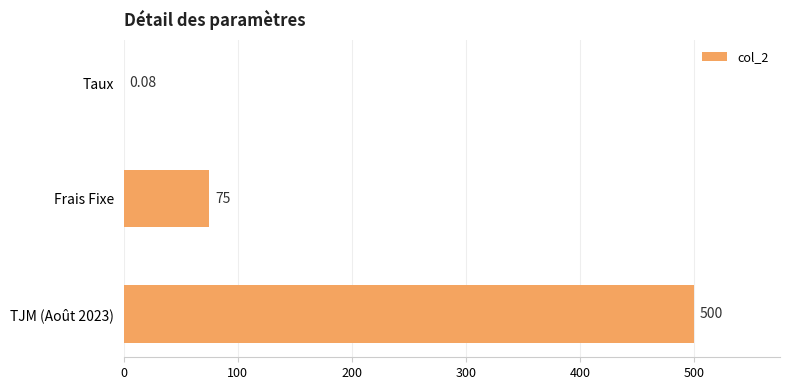

Which label corresponds to the largest value in the chart?

TJM (Août 2023)